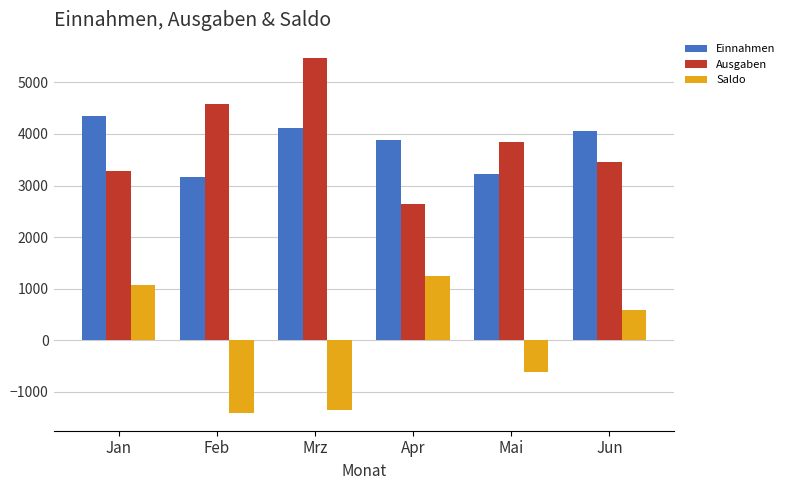

Which series has the largest total across all categories?

Ausgaben